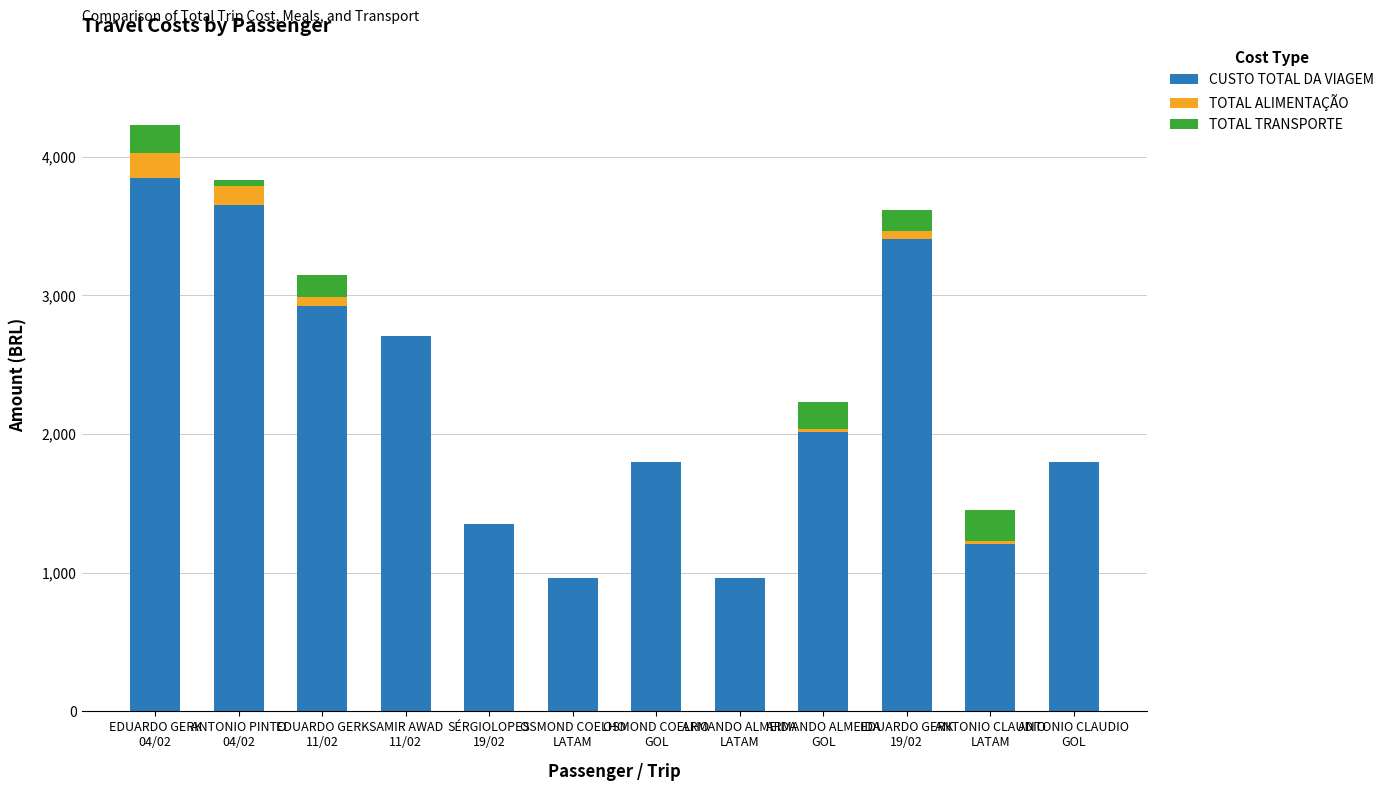

What is the total value across all series at SÉRGIOLOPES
19/02?

1351.2